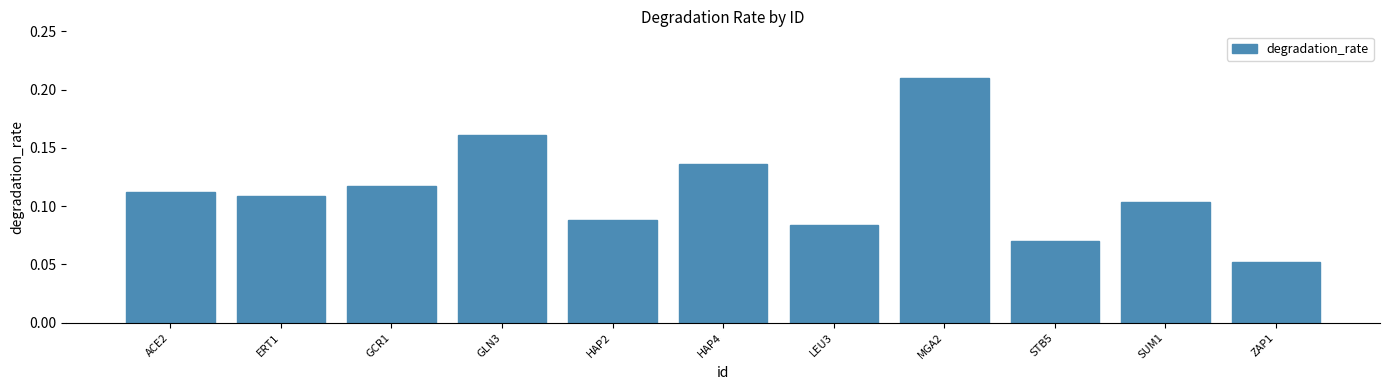

Between HAP2 and STB5, which is larger?

HAP2